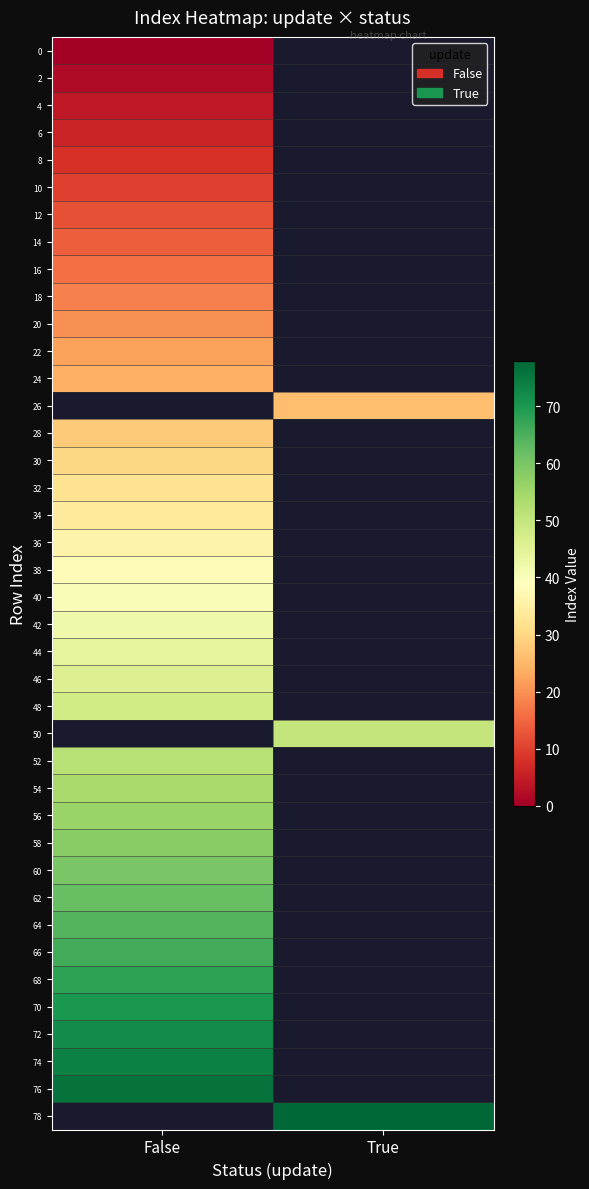

What is the difference between the highest and lowest values at False?

76.0